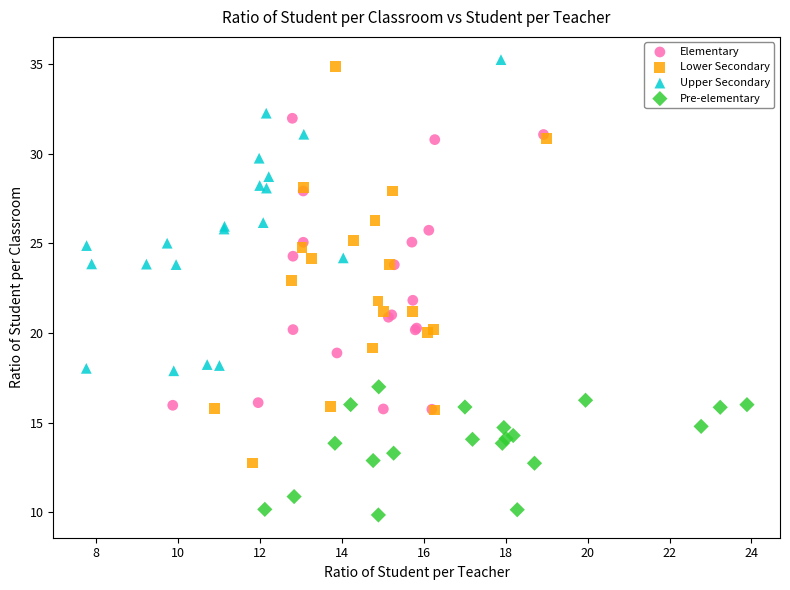

What are all the series names shown in the legend?

Elementary, Lower Secondary, Upper Secondary, Pre-elementary